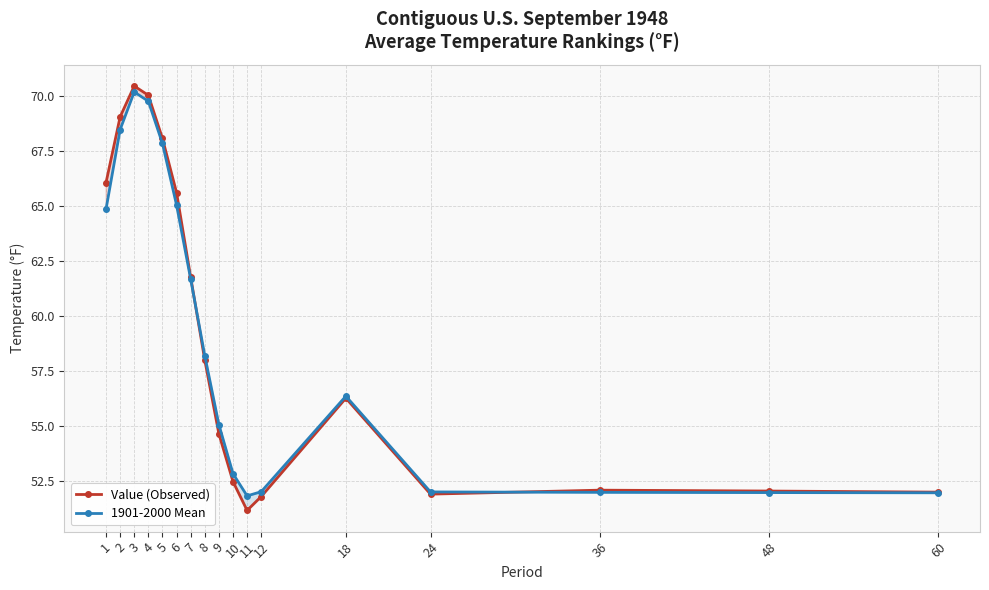

Where does the Value (Observed) series first go above 56?

1